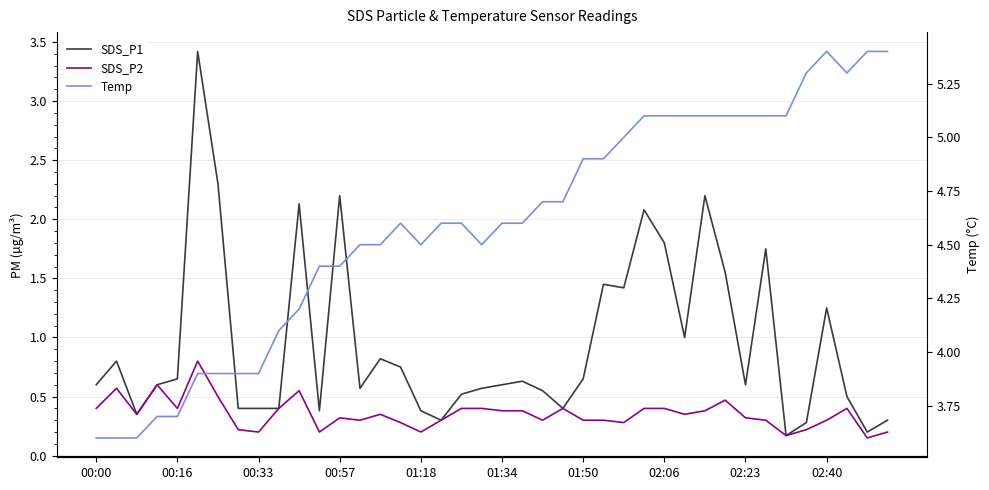

True or false: SDS_P1 and Temp intersect in this chart.

False